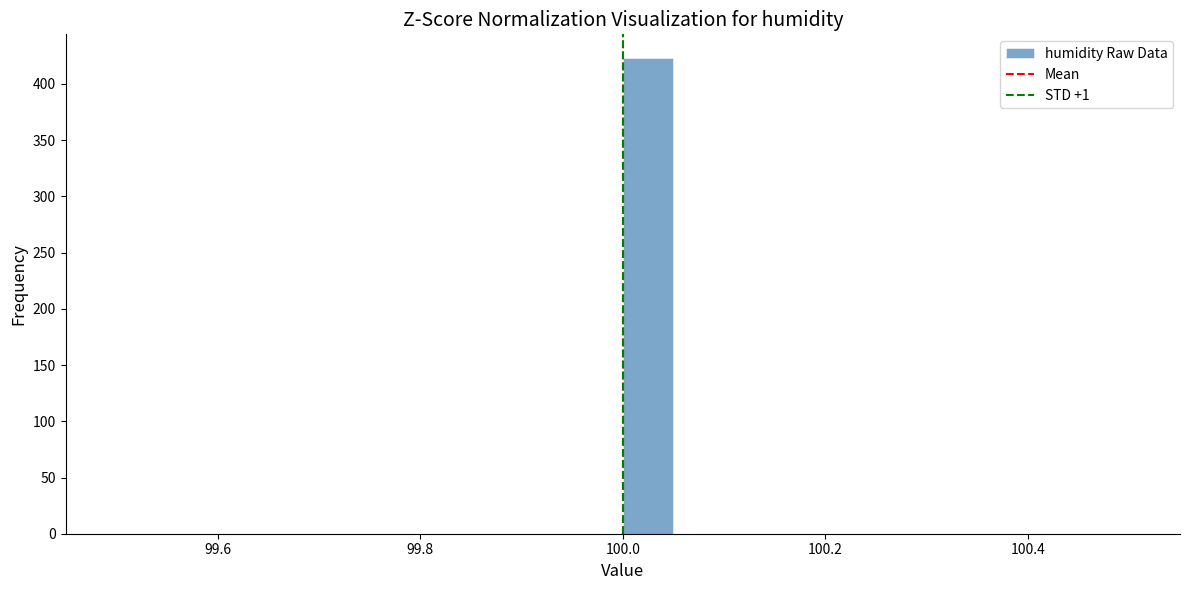

Around what value on the x-axis is the tallest bar? Give the approximate position of its centre, as read against the axis.

100.02